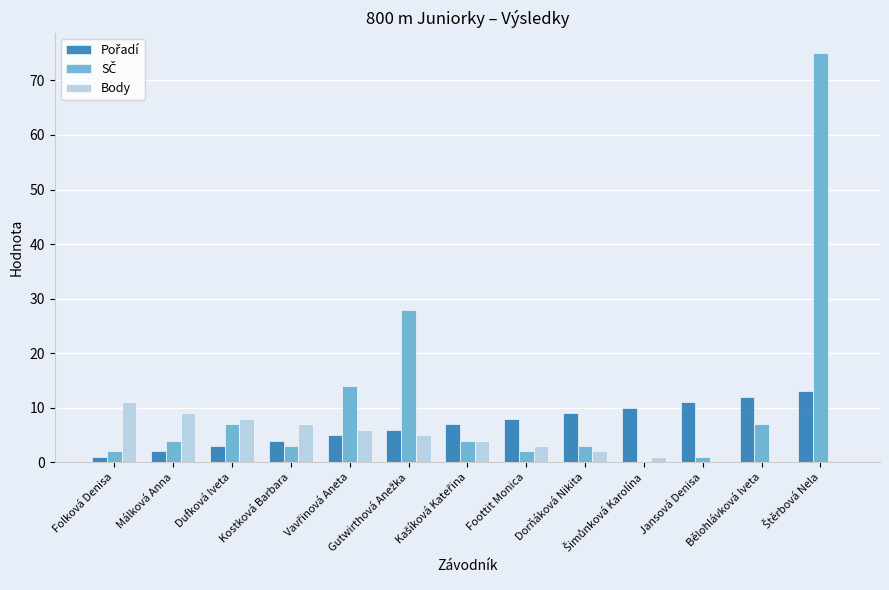

Reading left to right, transcribe all the data shown in this chart.

Pořadí: Folková Denisa=1	Málková Anna=2	Dufková Iveta=3	Kostková Barbara=4	Vavřinová Aneta=5	Gutwirthová Anežka=6	Kašíková Kateřina=7	Foottit Monica=8	Dorňáková Nikita=9	Šimůnková Karolína=10	Jansová Denisa=11	Bělohlávková Iveta=12	Štěrbová Nela=13
SČ: Folková Denisa=2	Málková Anna=4	Dufková Iveta=7	Kostková Barbara=3	Vavřinová Aneta=14	Gutwirthová Anežka=28	Kašíková Kateřina=4	Foottit Monica=2	Dorňáková Nikita=3	Šimůnková Karolína=0	Jansová Denisa=1	Bělohlávková Iveta=7	Štěrbová Nela=75
Body: Folková Denisa=11	Málková Anna=9	Dufková Iveta=8	Kostková Barbara=7	Vavřinová Aneta=6	Gutwirthová Anežka=5	Kašíková Kateřina=4	Foottit Monica=3	Dorňáková Nikita=2	Šimůnková Karolína=1	Jansová Denisa=0	Bělohlávková Iveta=0	Štěrbová Nela=0